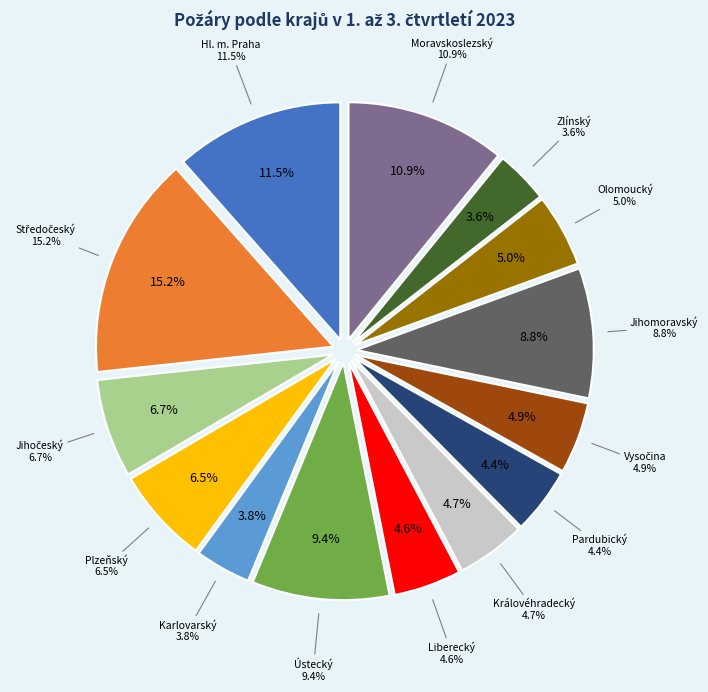

How many segments does this pie chart have?

14